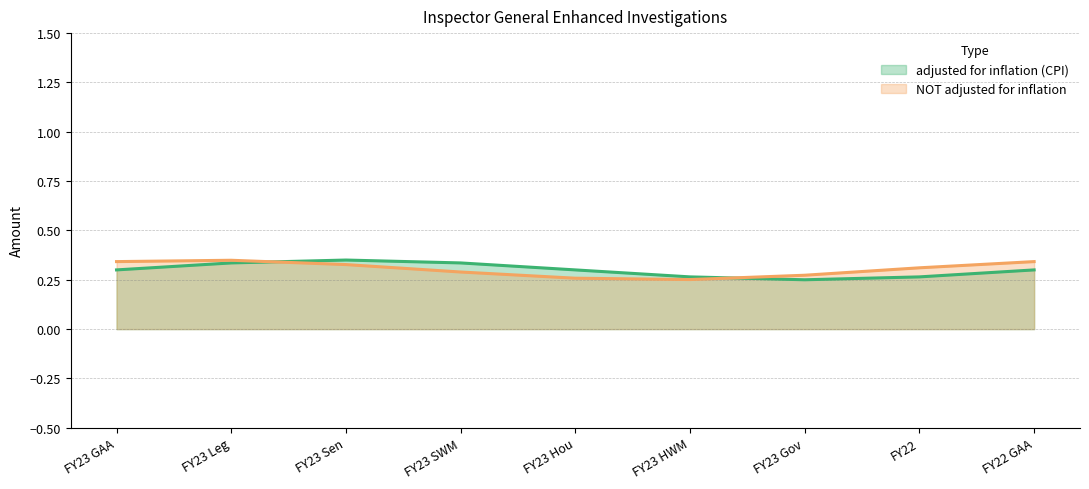

Reading right to left, extract all data points from this chart.

adjusted for inflation (CPI) (line): FY22 GAA=0.3	FY22=0.3	FY23 Gov=0.2	FY23 HWM=0.3	FY23 Hou=0.3	FY23 SWM=0.3	FY23 Sen=0.3	FY23 Leg=0.3	FY23 GAA=0.3
NOT adjusted for inflation (line): FY22 GAA=0.3	FY22=0.3	FY23 Gov=0.3	FY23 HWM=0.3	FY23 Hou=0.3	FY23 SWM=0.3	FY23 Sen=0.3	FY23 Leg=0.3	FY23 GAA=0.3